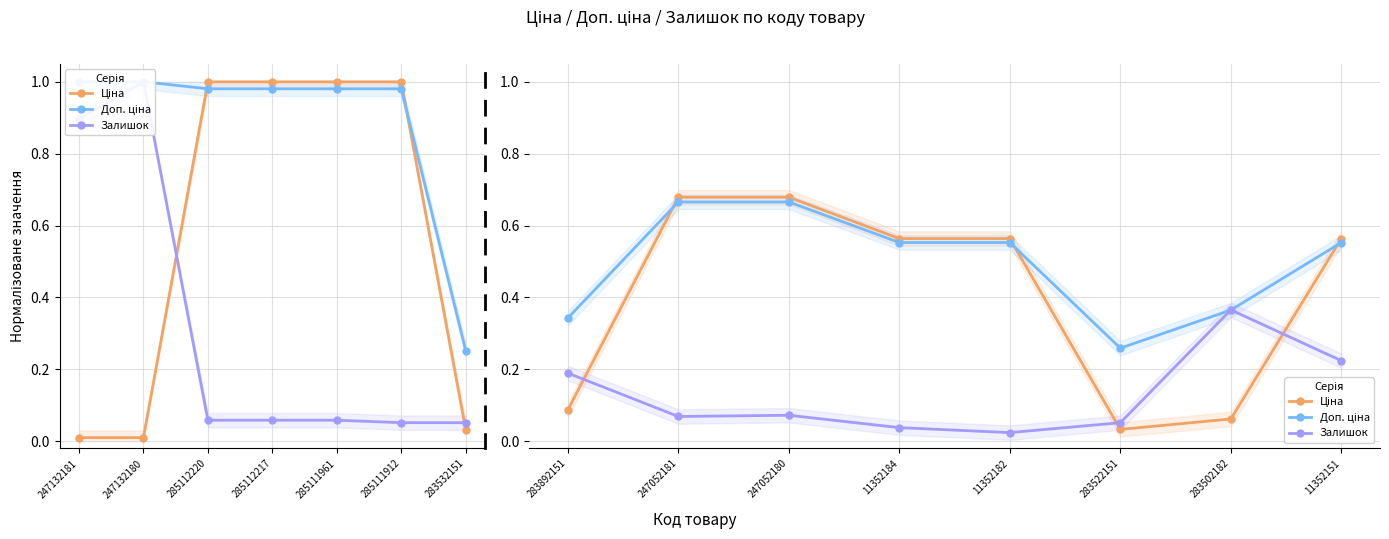

How many lines are shown in the chart?

3